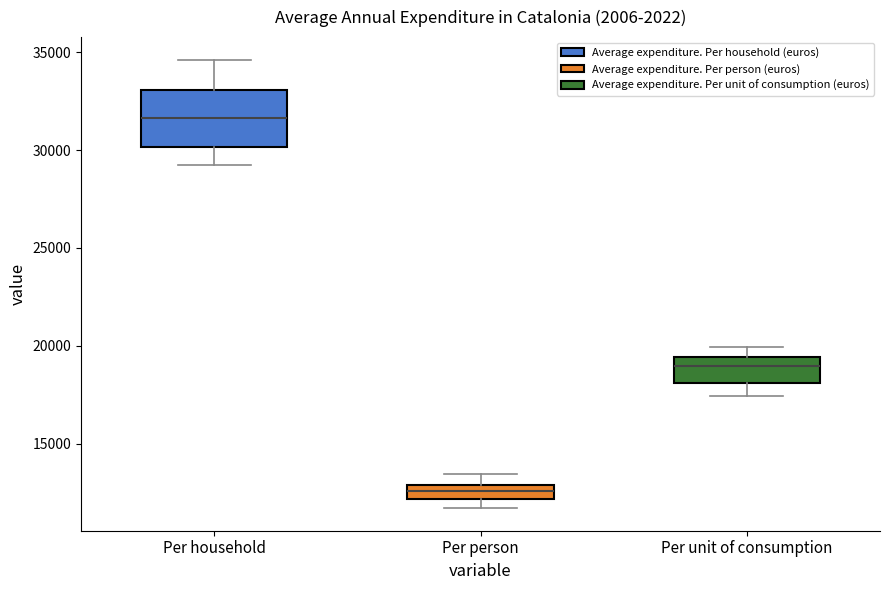

Comparing the boxes themselves (not the whiskers), which one is the tallest?

Per household